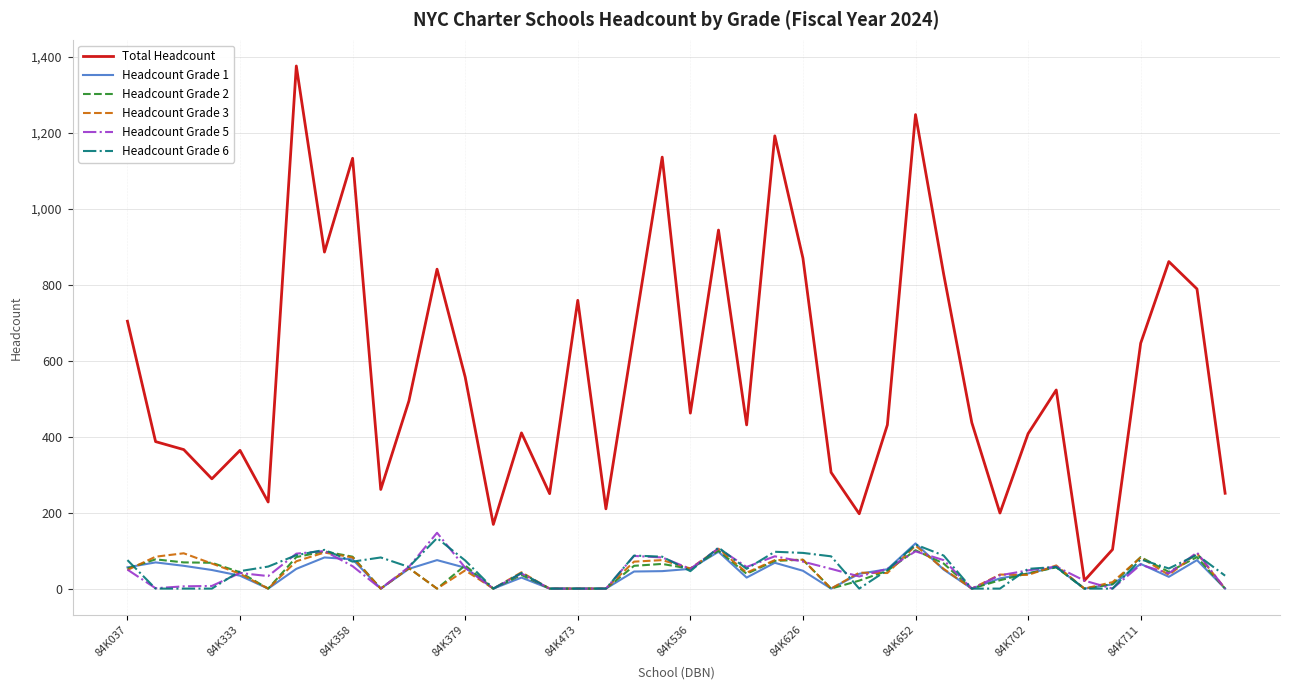

What are all the series names shown in the legend?

Total Headcount, Headcount Grade 1, Headcount Grade 2, Headcount Grade 3, Headcount Grade 5, Headcount Grade 6